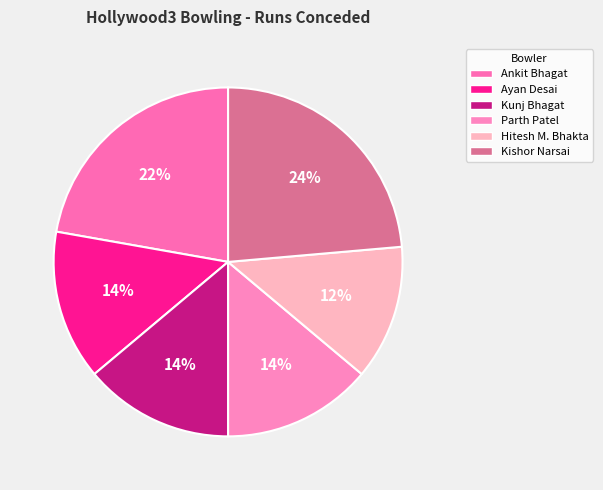

What is the largest slice in the pie chart?

Kishor Narsai